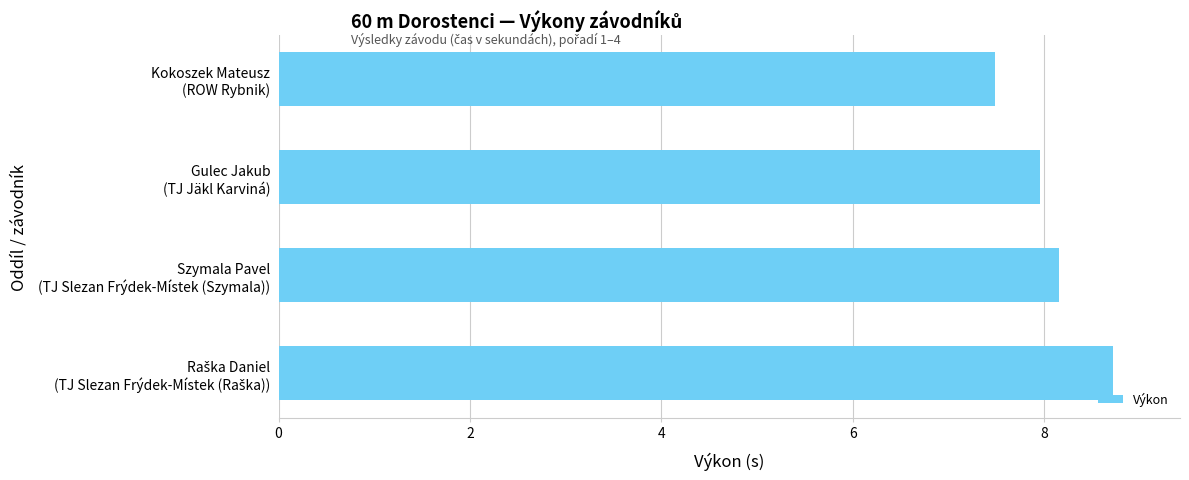

How many data points are less than 8?

2